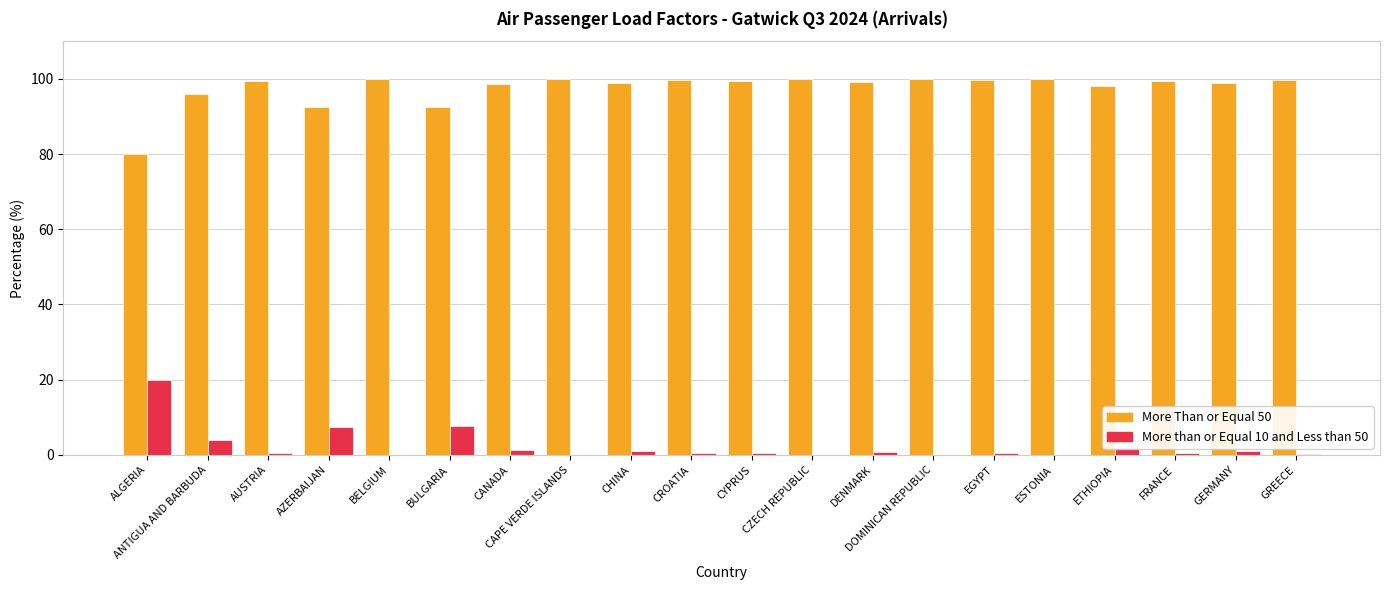

What is the sum of the More Than or Equal 50 values at ALGERIA and BULGARIA?

172.4